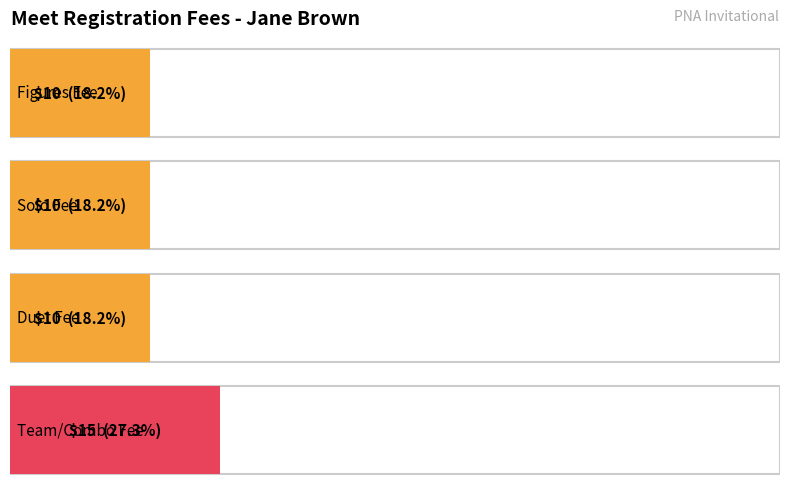

True or false: Team/Combo has a value of 15 at Jane Brown - Entry 1.

True